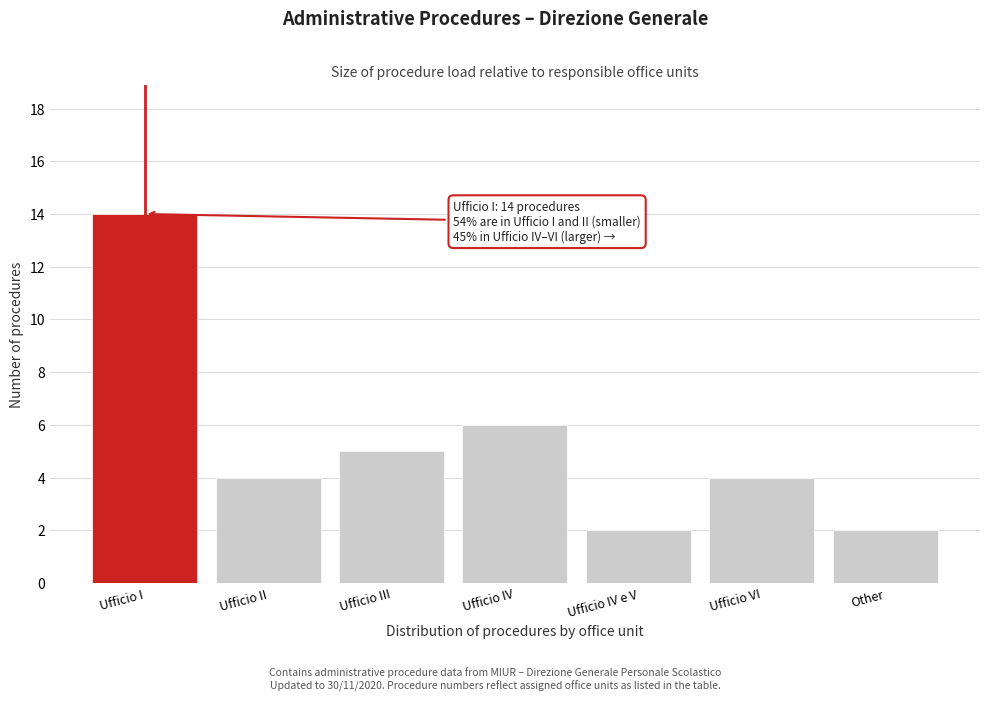

Reading right to left, transcribe all the data shown in this chart.

Other=2	Ufficio VI=4	Ufficio IV e V=2	Ufficio IV=6	Ufficio III=5	Ufficio II=4	Ufficio I=14